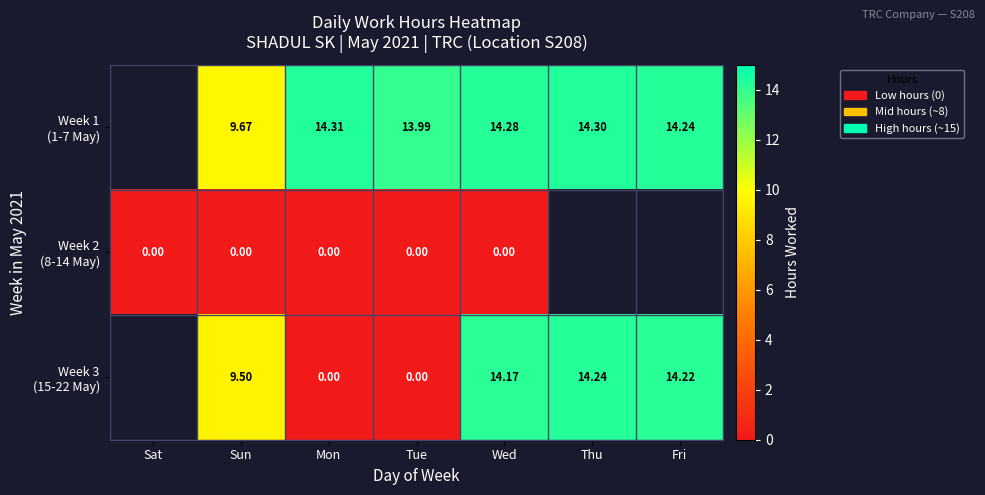

At Mon, list the series in order from smallest to largest.

Week 2 (8-14 May), Week 3 (15-22 May), Week 1 (1-7 May)